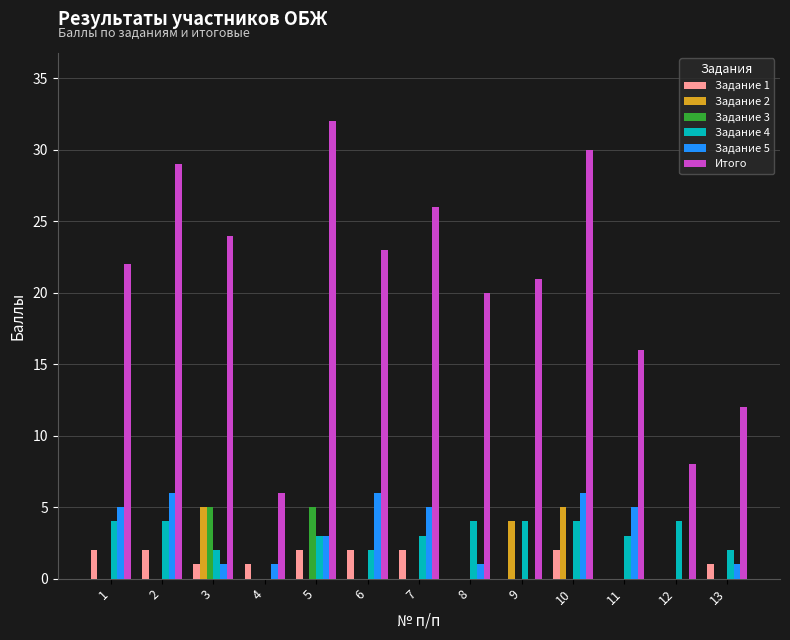

What value does the Итого series have at 4, to the nearest 10?

10